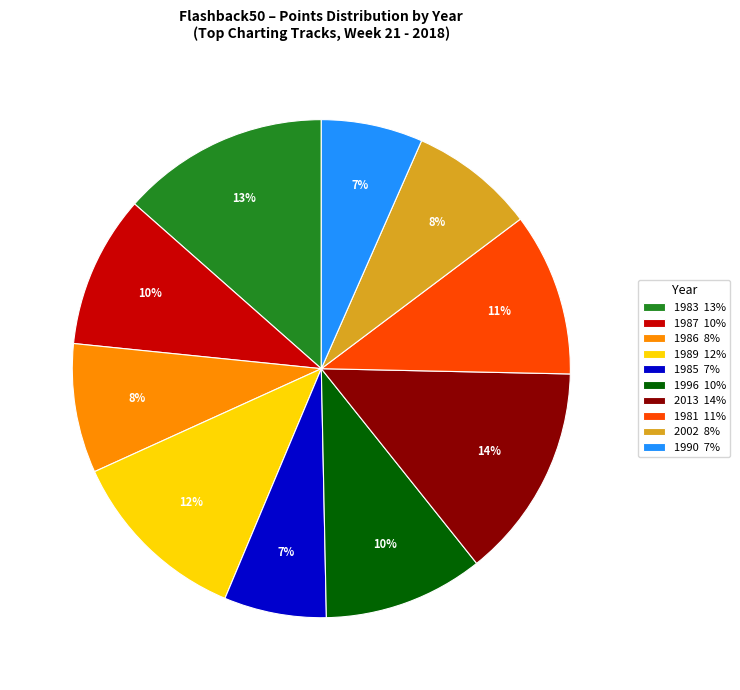

Is there any slice that represents more than half of the pie?

No